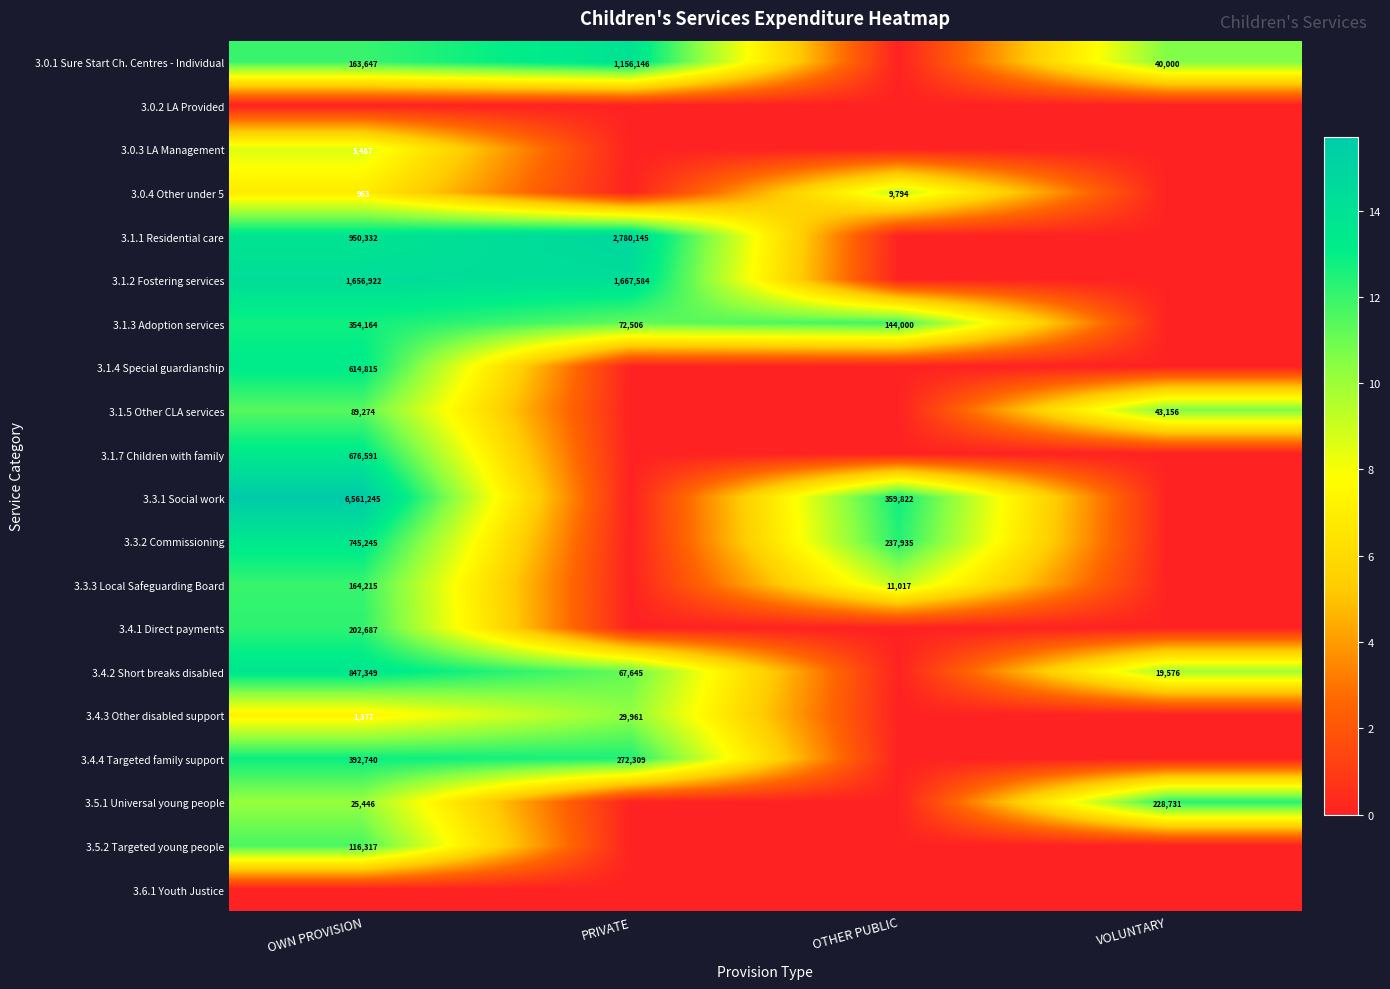

What is the total value across all series at OWN PROVISION?

215.5